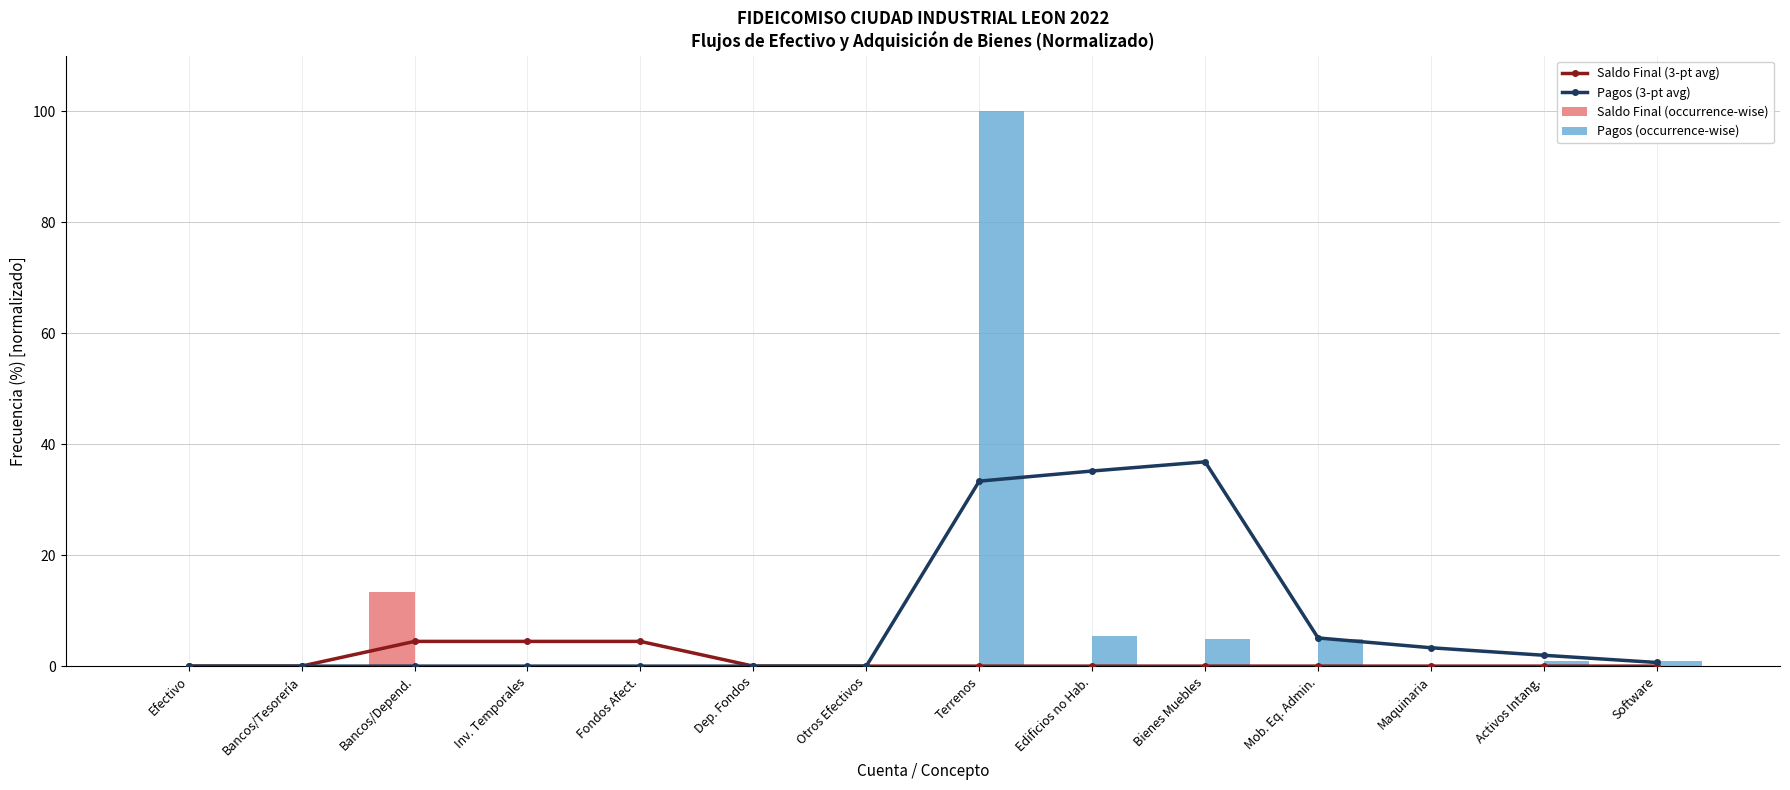

What is the maximum value shown in the chart?

100.0